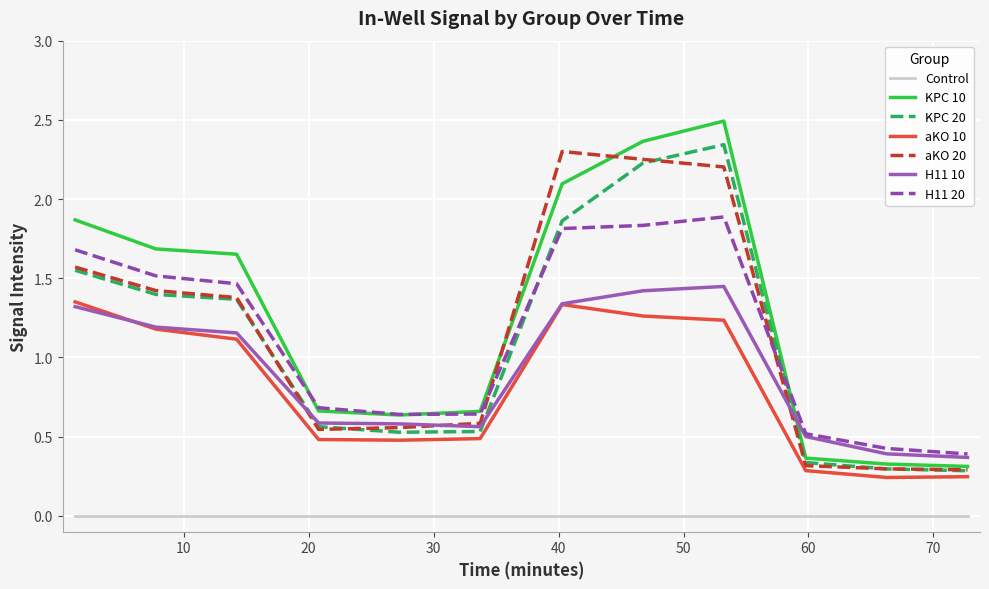

What is the maximum value shown in the chart?

2.5